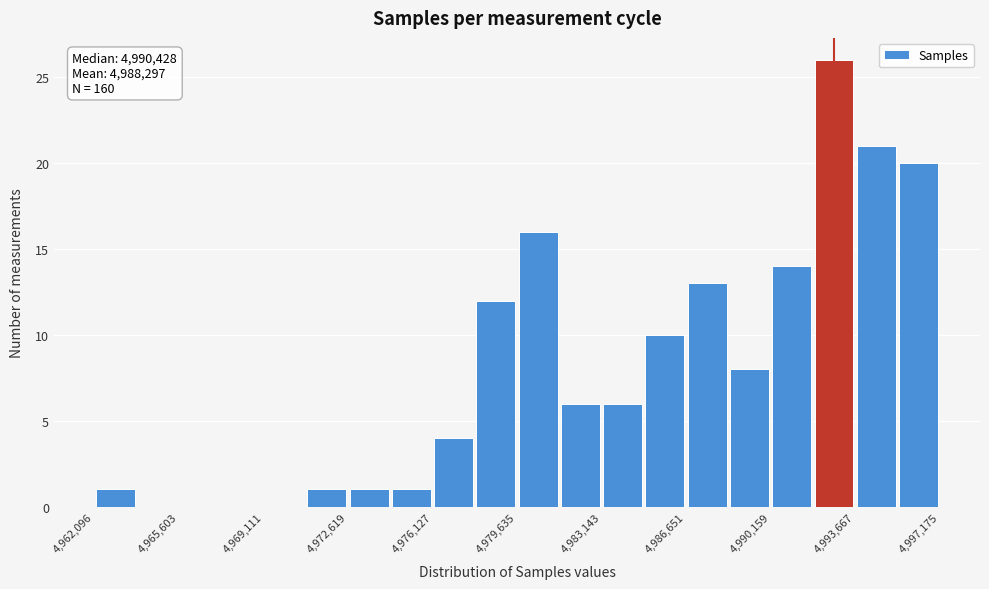

Around what value on the x-axis is the tallest bar? Give the approximate position of its centre, as read against the axis.

4993000